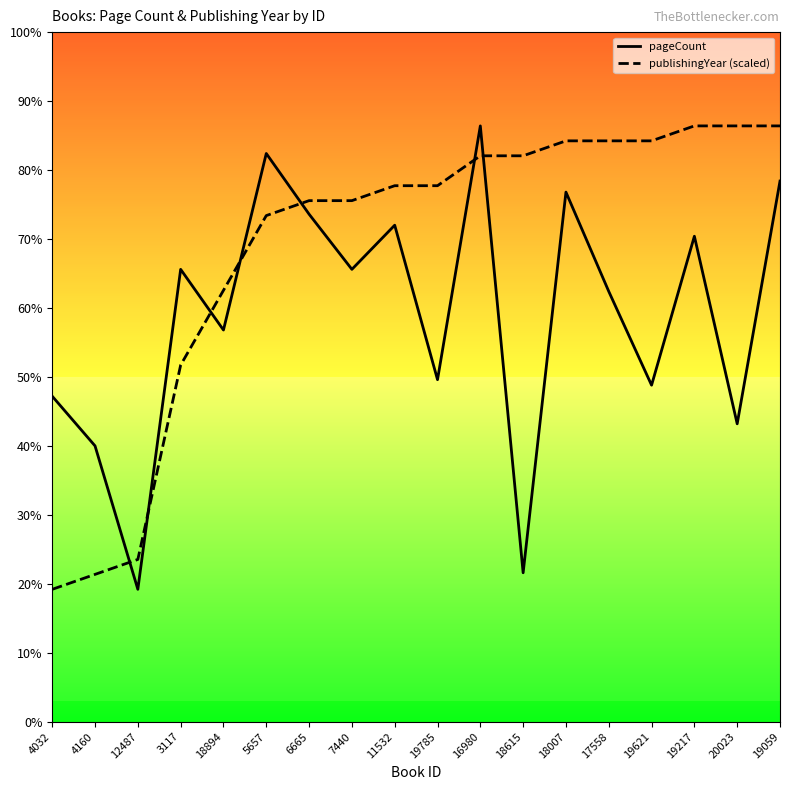

Does the chart display data point markers on the line(s)?

No